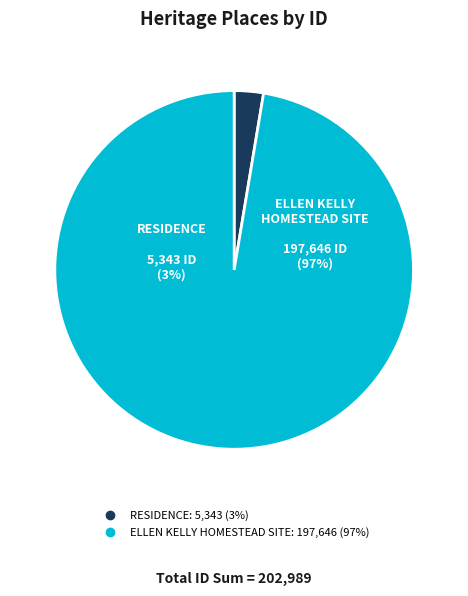

Which has a higher value, ELLEN KELLY HOMESTEAD SITE or RESIDENCE?

ELLEN KELLY HOMESTEAD SITE